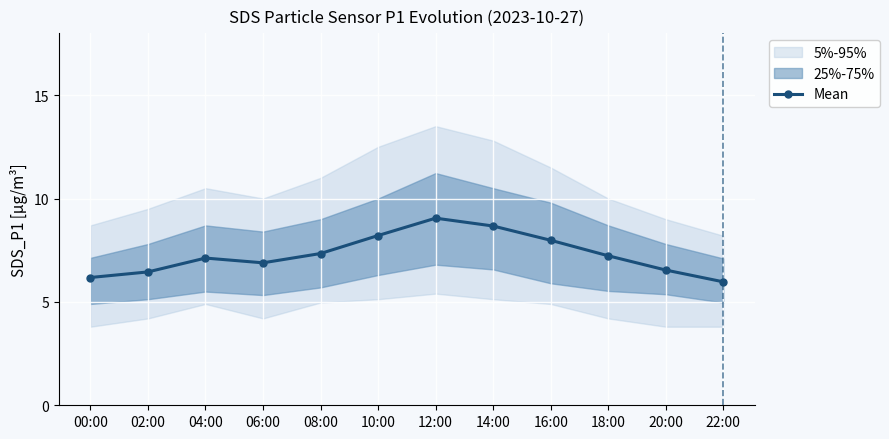

Approximately how many times larger is the value at 14:00 compared to 18:00?

1.2